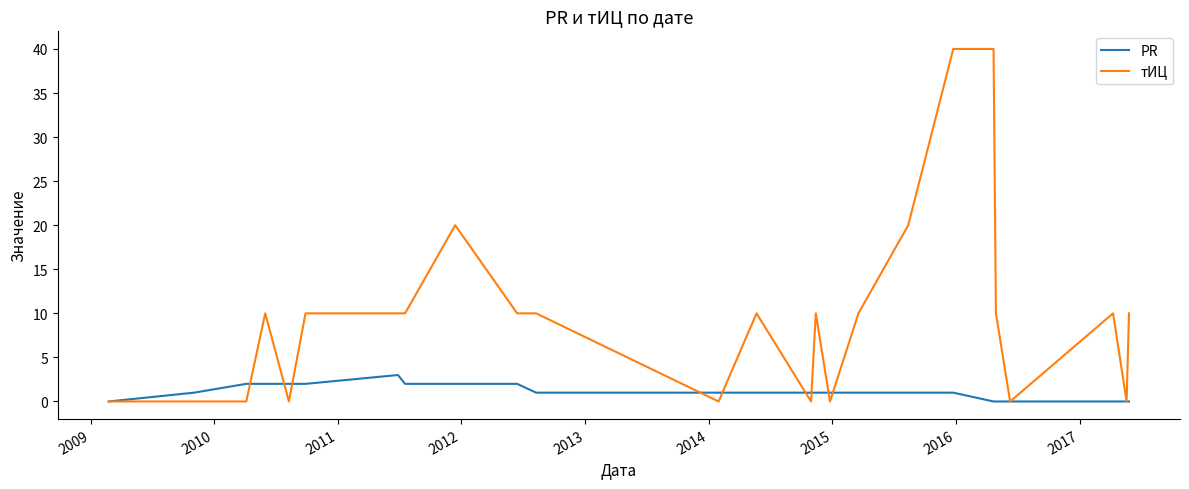

Rank the series by their maximum value, from lowest to highest.

PR, тИЦ